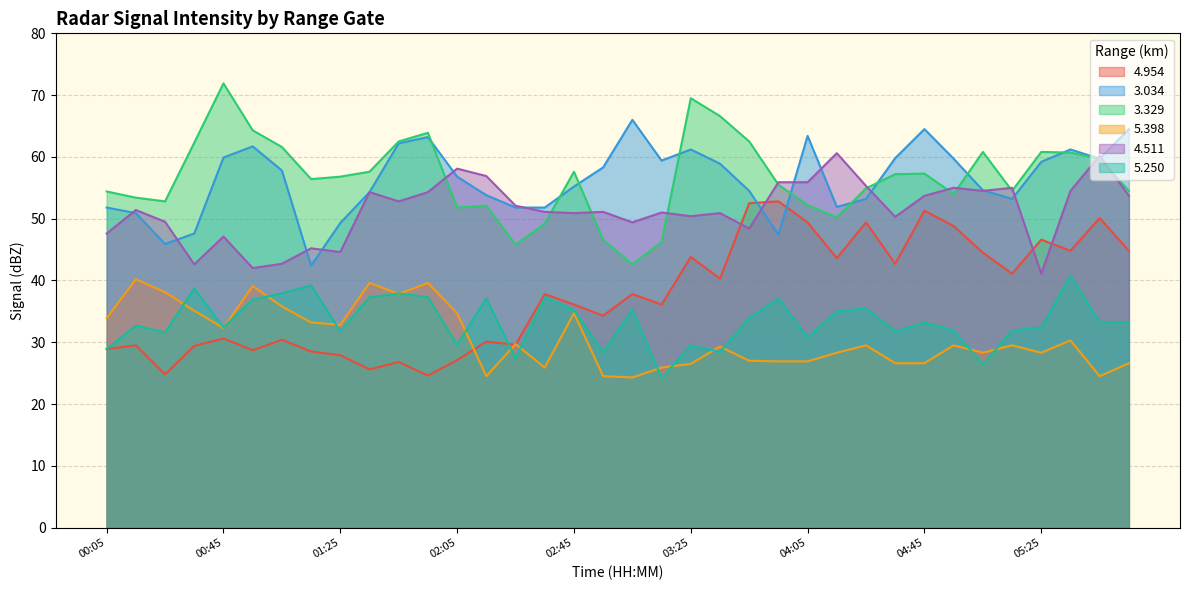

What is the difference between the 4.954 values at 03:45 and 02:15?

22.4